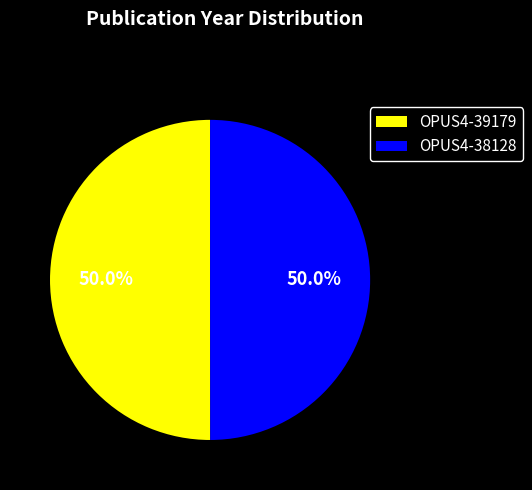

Approximately how many times larger is the value at OPUS4-38128 compared to OPUS4-39179?

1.0